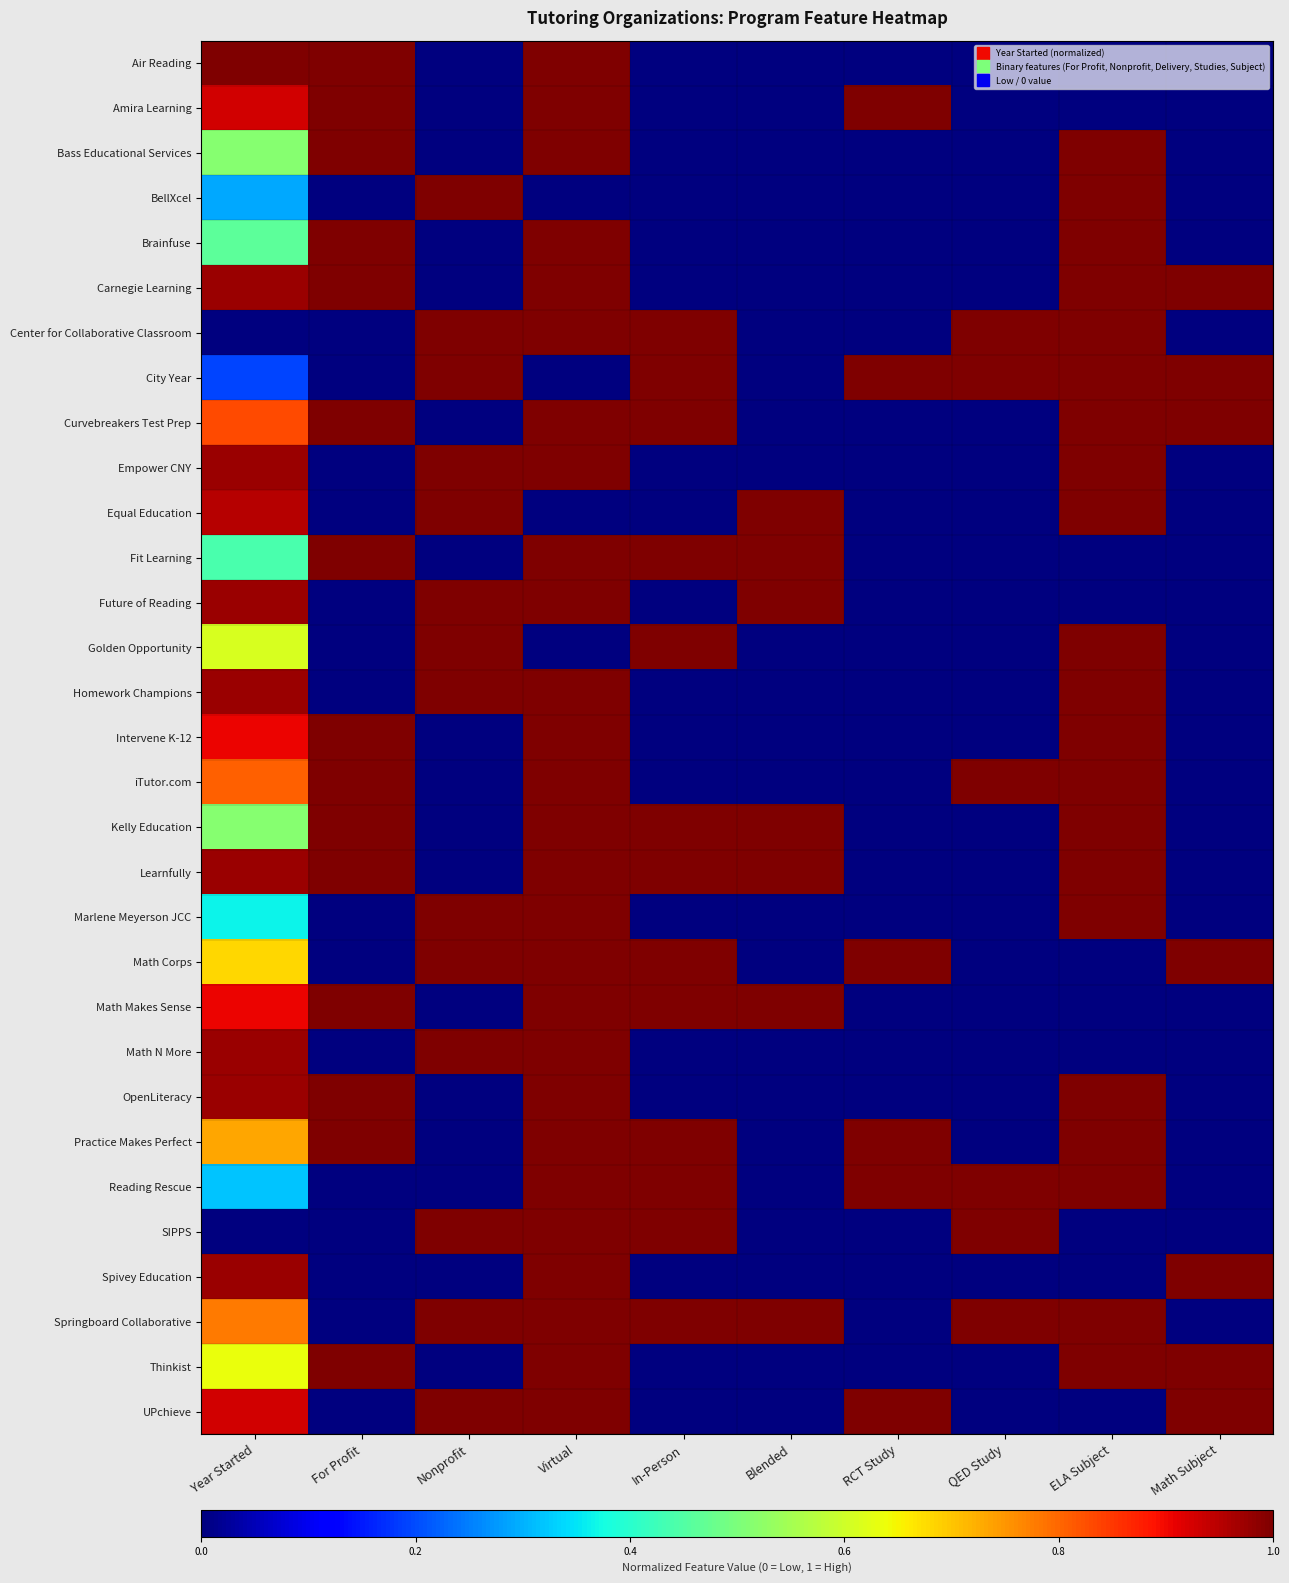

At For Profit, list the series in order from largest to smallest.

Air Reading, Amira Learning, Bass Educational Services, Brainfuse, Carnegie Learning, Curvebreakers Test Prep, Fit Learning, Intervene K-12, iTutor.com, Kelly Education, Learnfully, Math Makes Sense, OpenLiteracy, Practice Makes Perfect, Thinkist, BellXcel, Center for Collaborative Classroom, City Year, Empower CNY, Equal Education, Future of Reading, Golden Opportunity, Homework Champions, Marlene Meyerson JCC, Math Corps, Math N More, Reading Rescue, SIPPS, Spivey Education, Springboard Collaborative, UPchieve